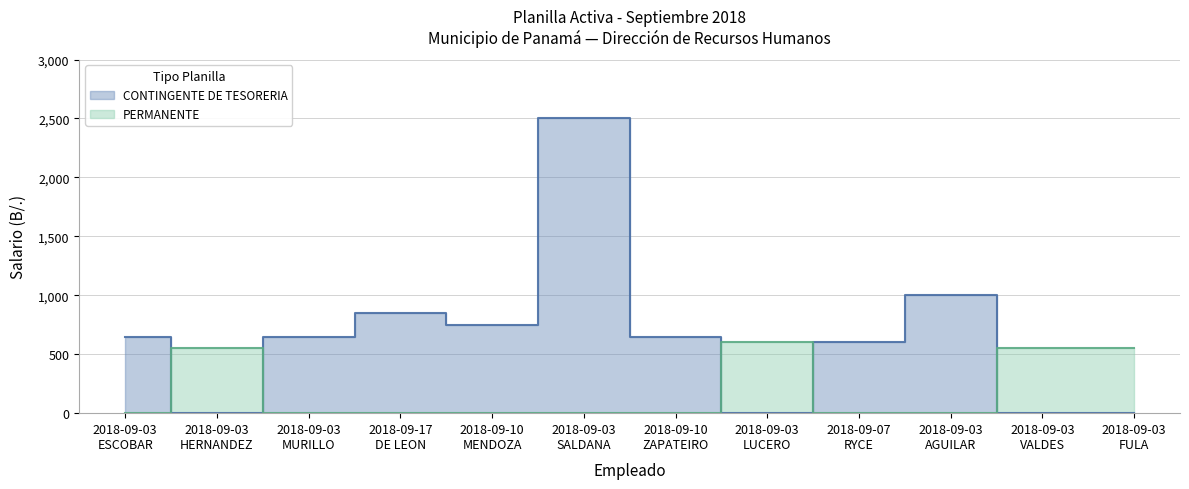

True or false: Salario and Gastos de Representacion cross at least once.

False